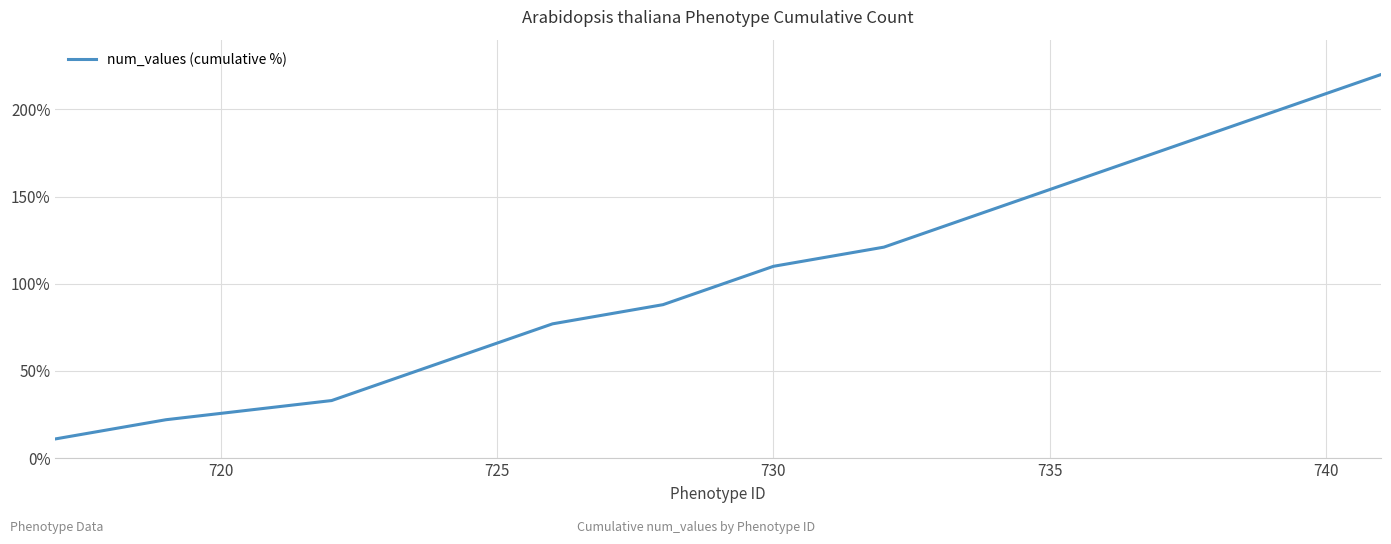

What is the difference between the maximum and minimum values?

209.0